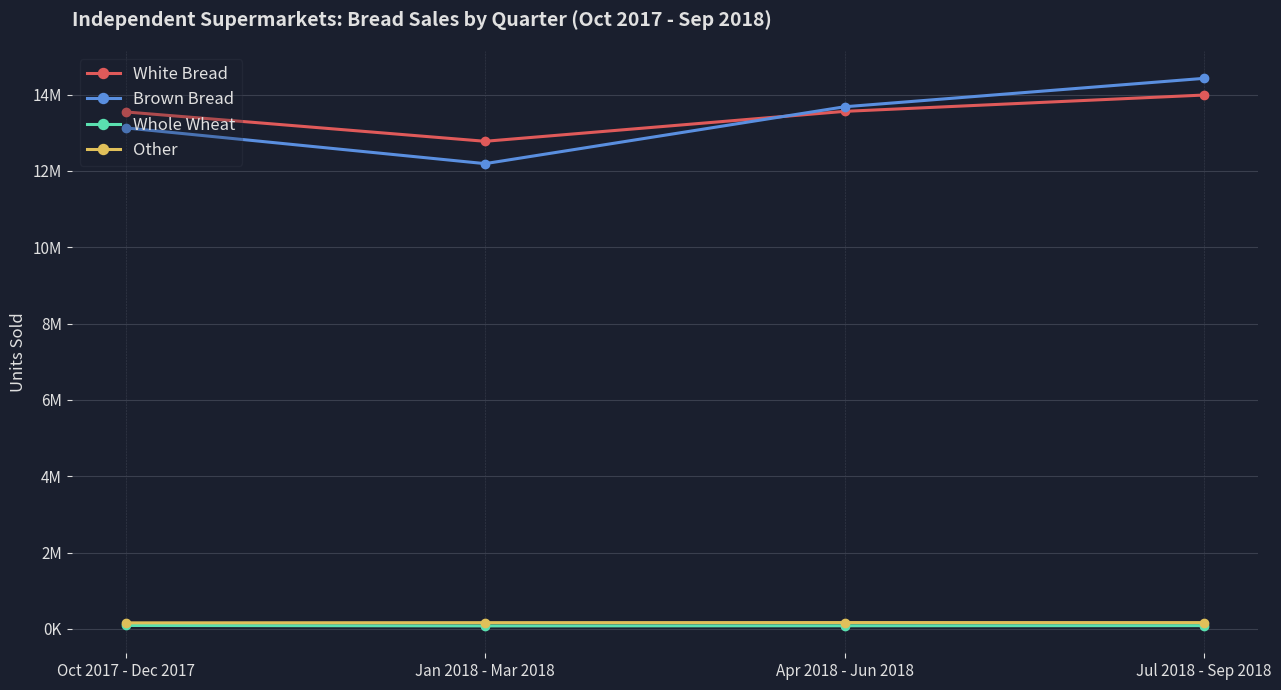

True or false: Brown Bread has more than 2 interior local peaks.

False